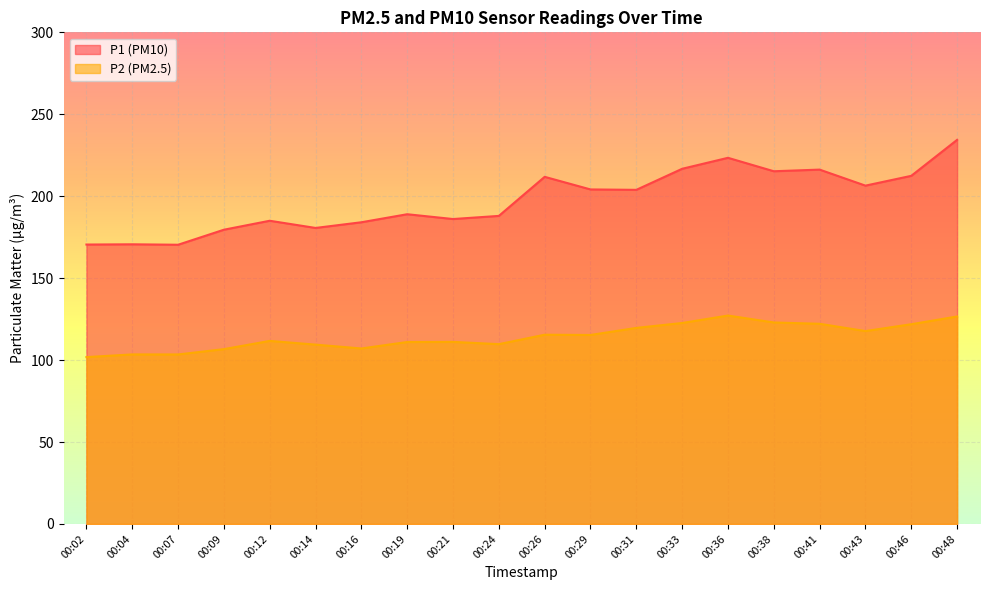

How many data points in P2 are above 115?

10